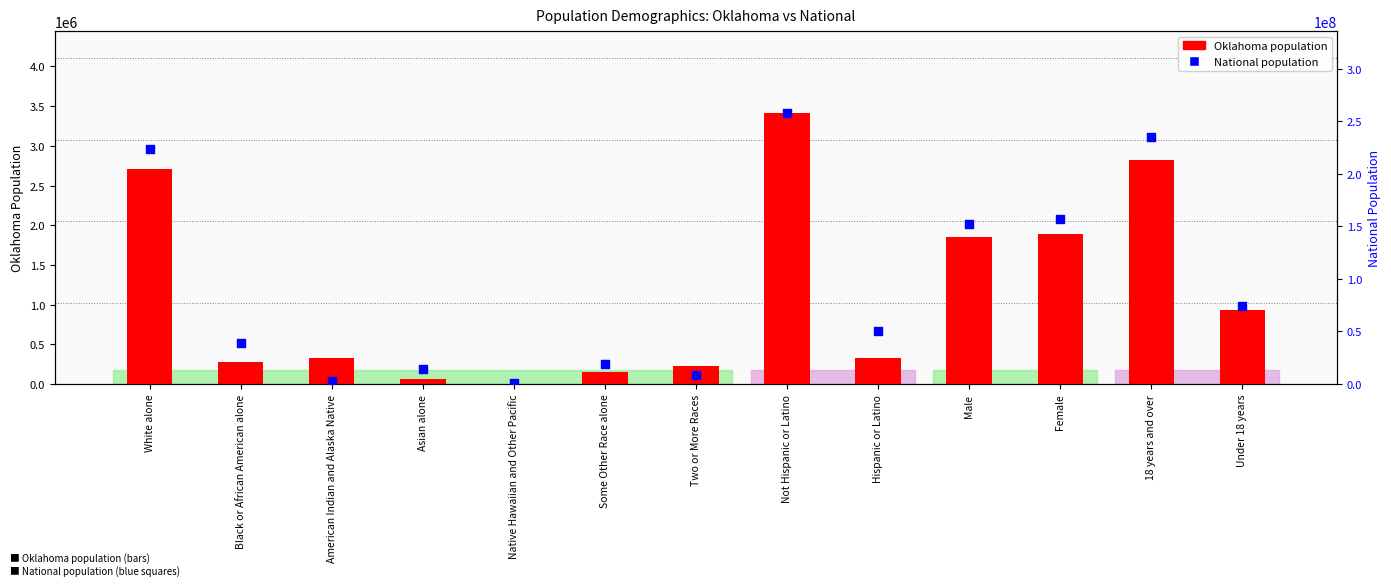

At how many categories does at least one series exceed 242257624?

1